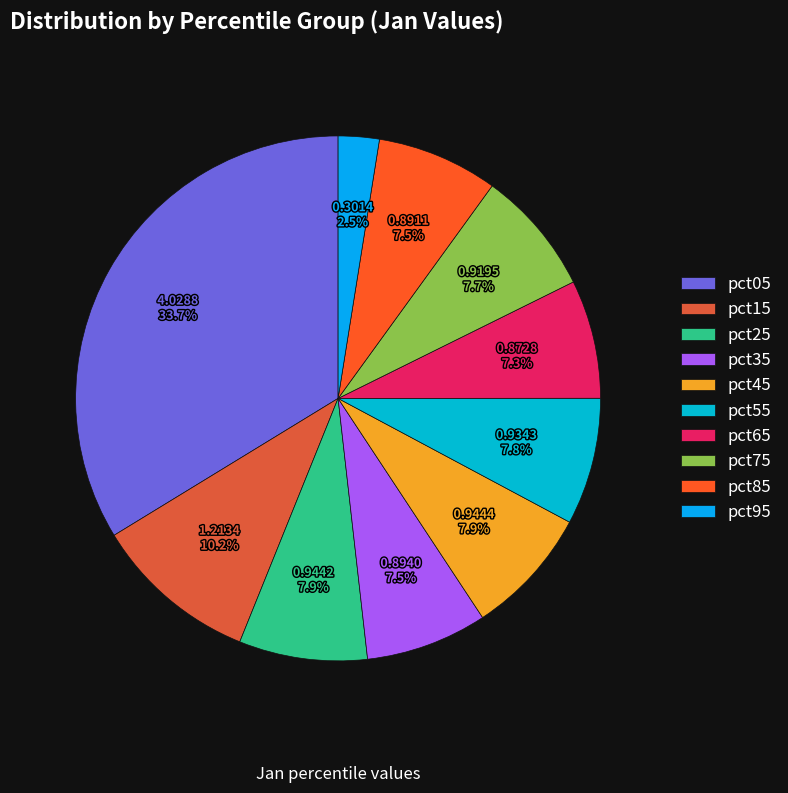

Combined, what portion of the pie is pct95 and pct25?

10.4%